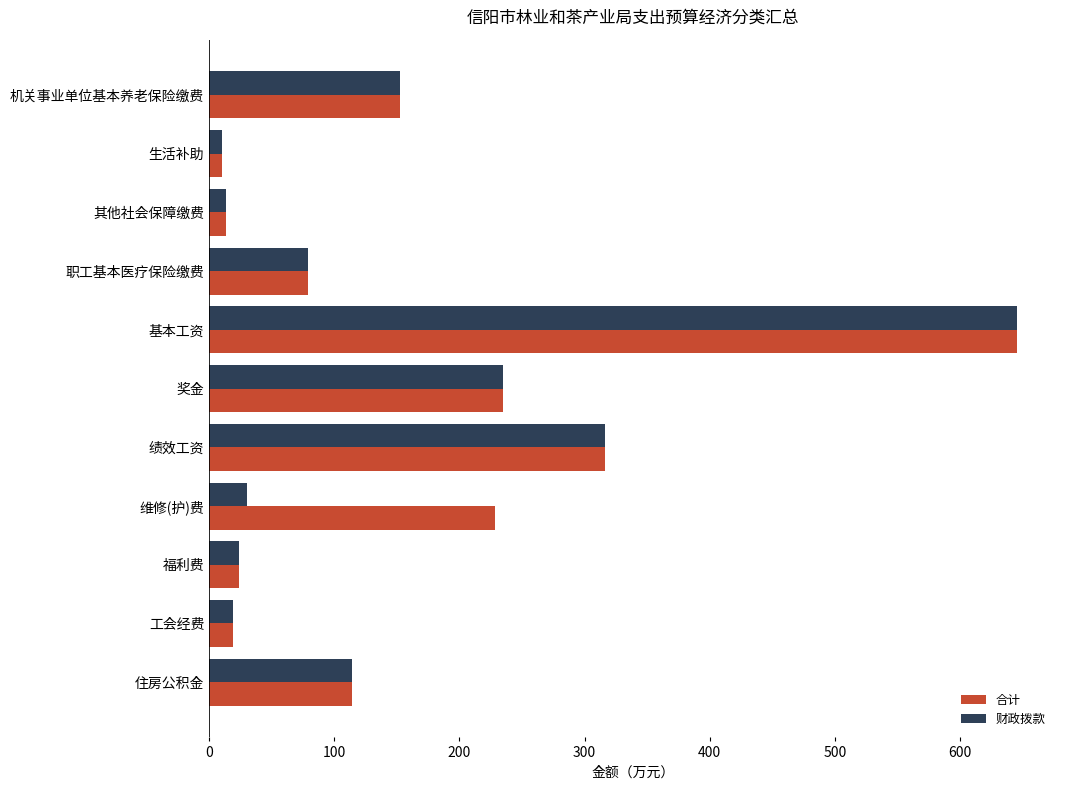

How many values in the 财政拨款 series are below 79?

5